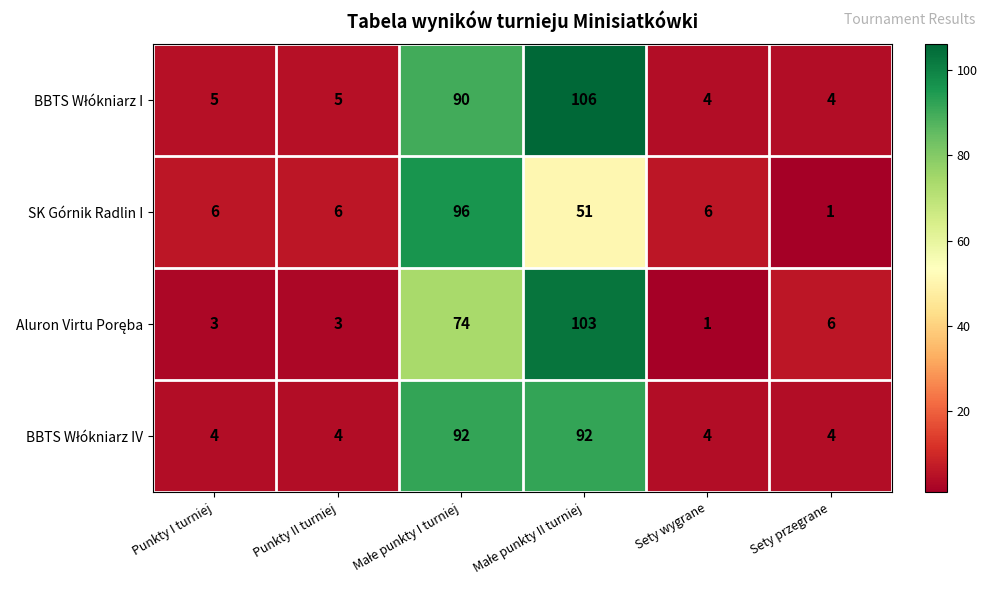

The SK Górnik Radlin I series shows 2 at Sety przegrane. True or false?

False